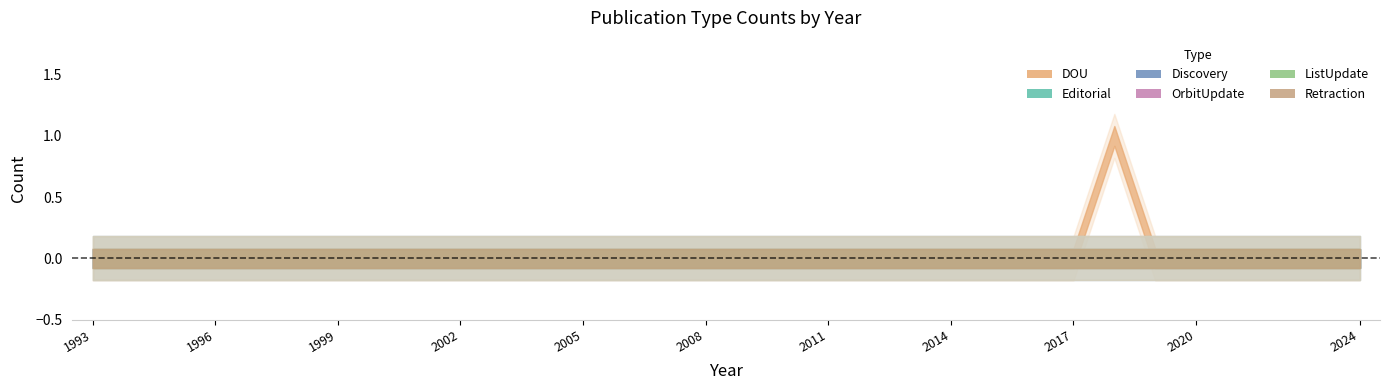

True or false: DOU and ListUpdate intersect in this chart.

False